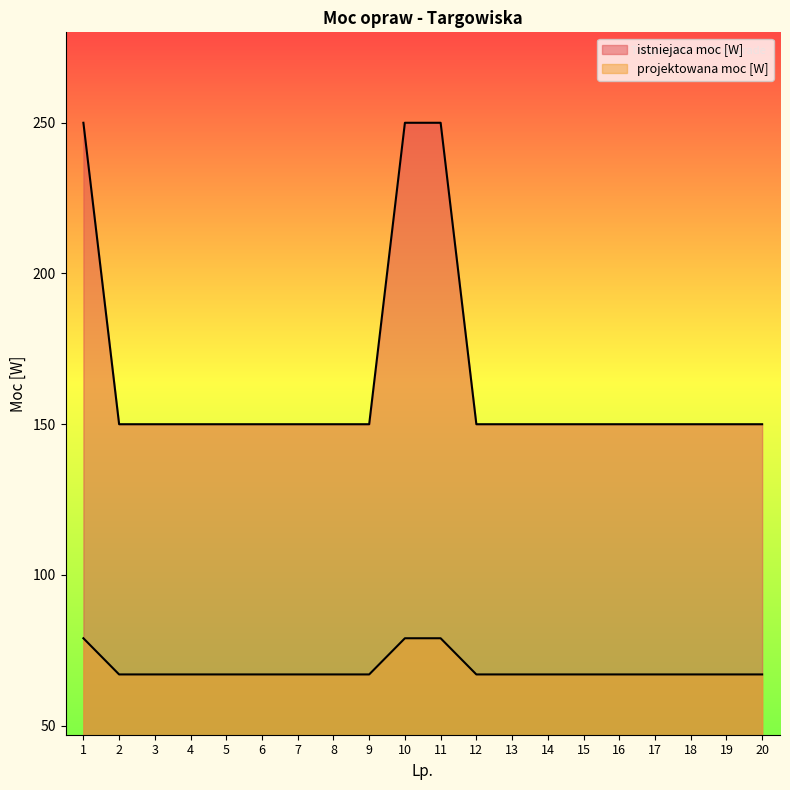

How many lines are shown in the chart?

2